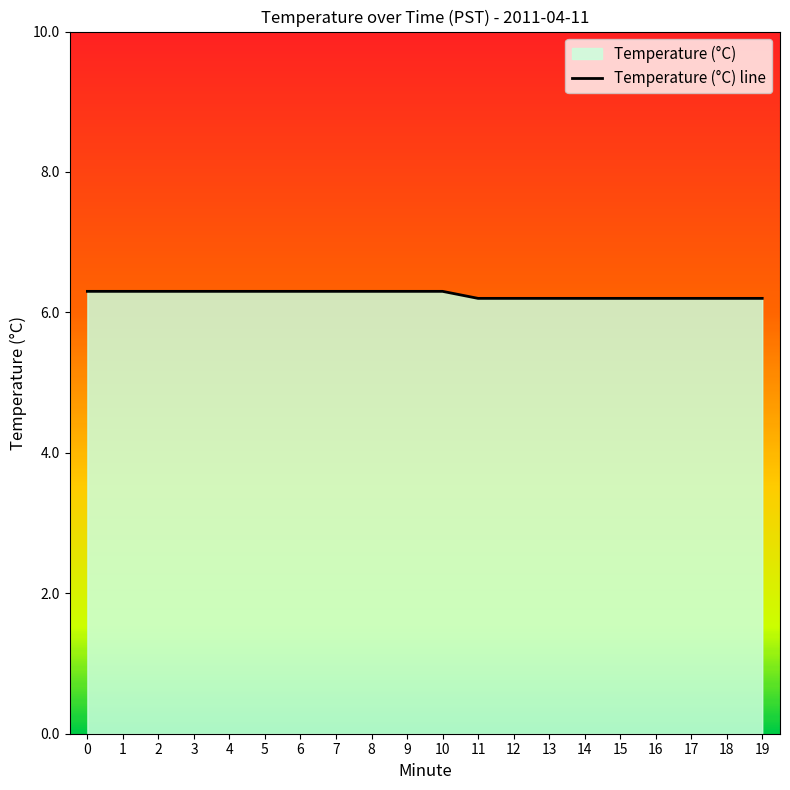

Count the number of data series in this chart.

1